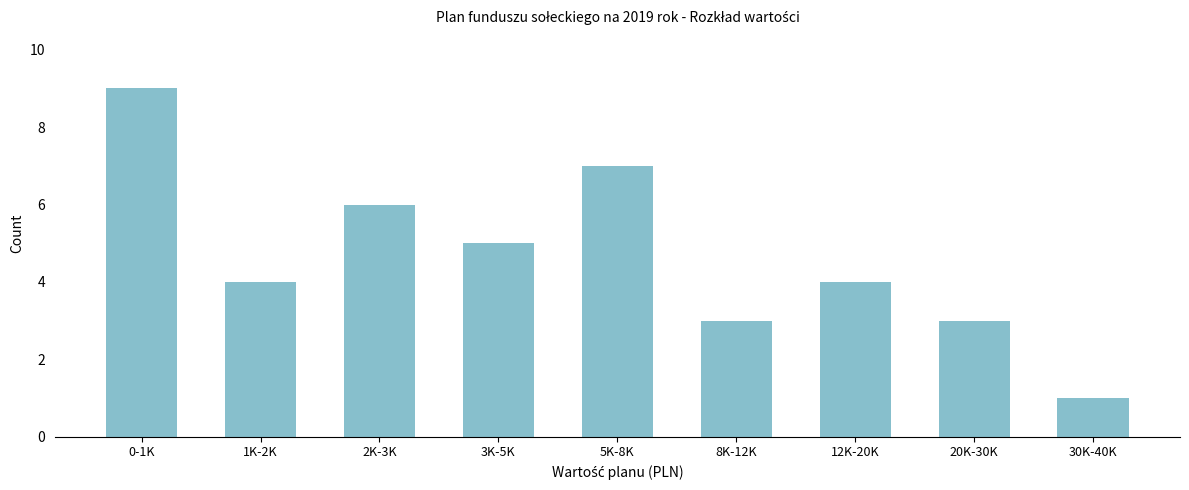

Reading left to right, list all the values displayed in this chart.

0-1K=9	1K-2K=4	2K-3K=6	3K-5K=5	5K-8K=7	8K-12K=3	12K-20K=4	20K-30K=3	30K-40K=1